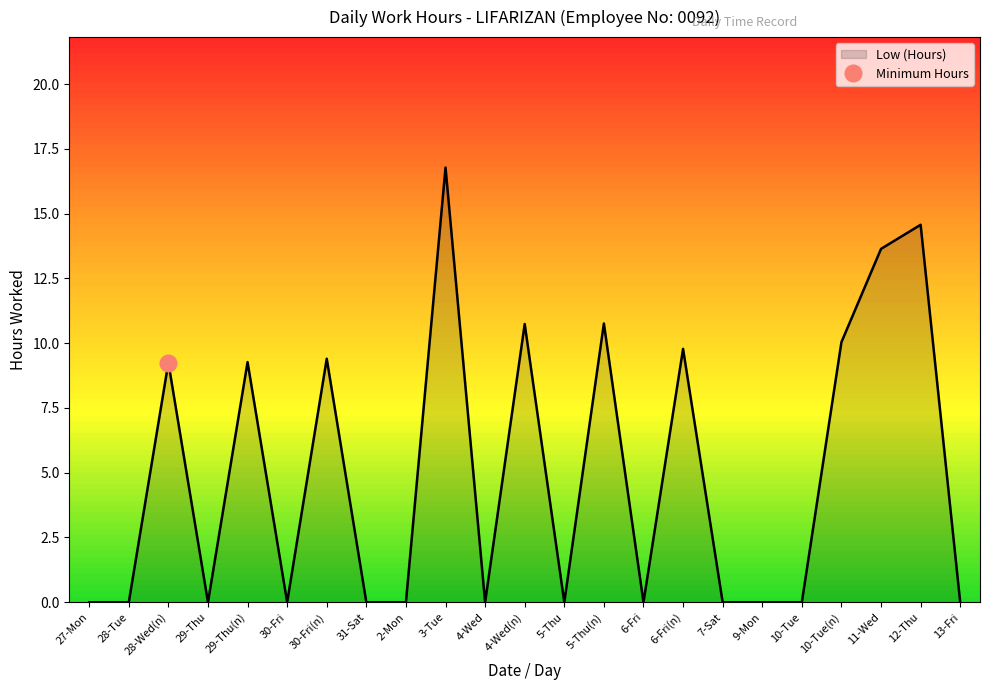

Reading right to left, transcribe all the data shown in this chart.

0.0	14.6	13.6	10.0	0.0	0.0	0.0	9.8	0.0	10.8	0.0	10.7	0.0	16.8	0.0	0.0	9.4	0.0	9.3	0.0	9.2	0.0	0.0